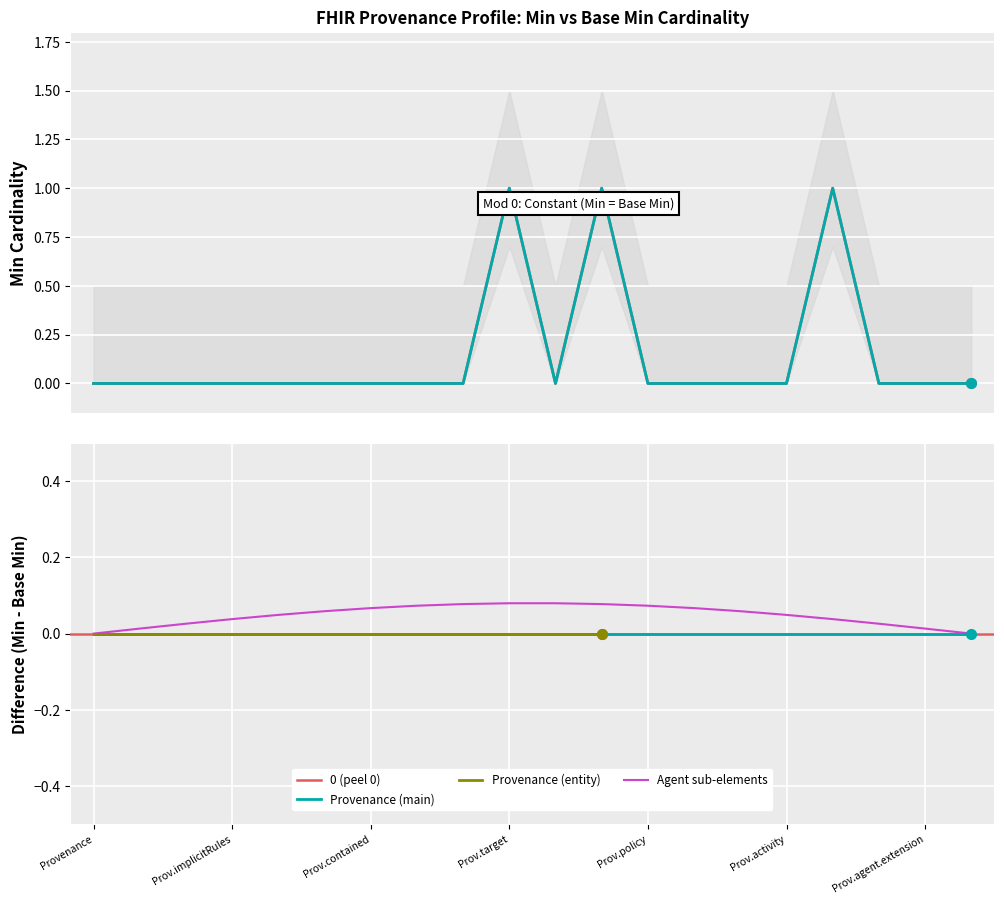

Which category has the lowest value in the Base Min series?

Provenance